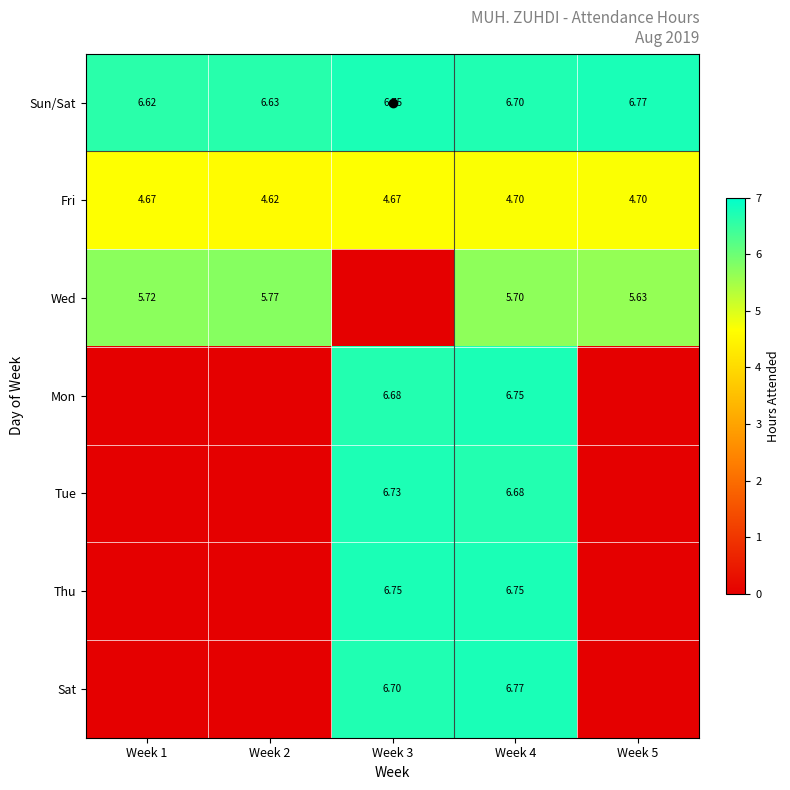

Is the value of Thu at Week 3 greater than the value of Sun/Sat at Week 3?

No